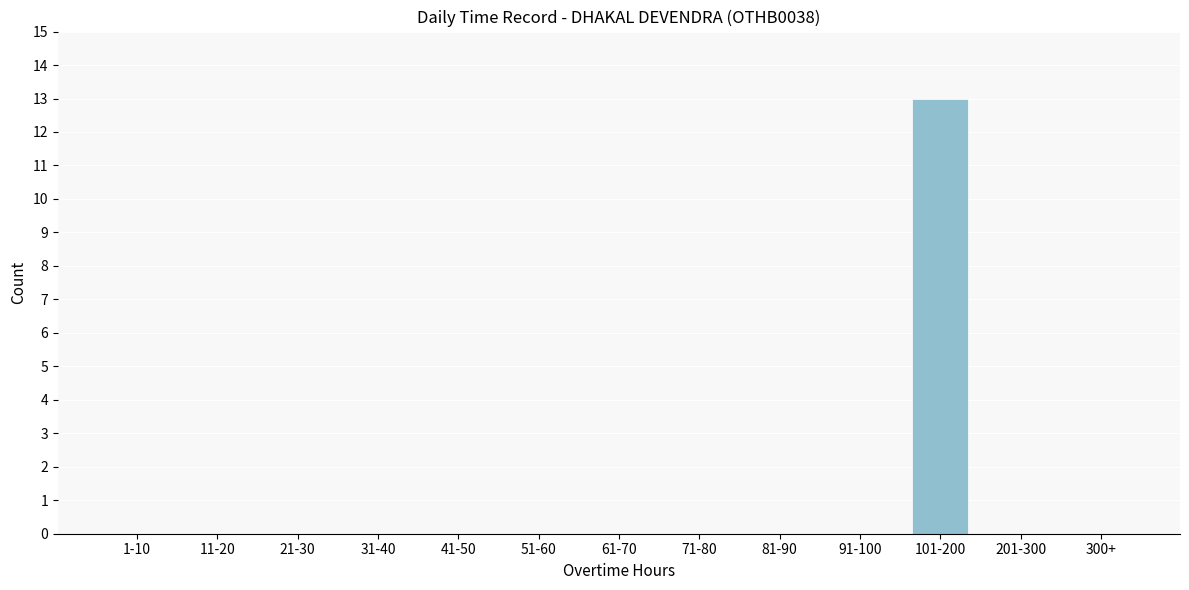

Reading left to right, transcribe all the data shown in this chart.

1-10=0	11-20=0	21-30=0	31-40=0	41-50=0	51-60=0	61-70=0	71-80=0	81-90=0	91-100=0	101-200=13	201-300=0	300+=0